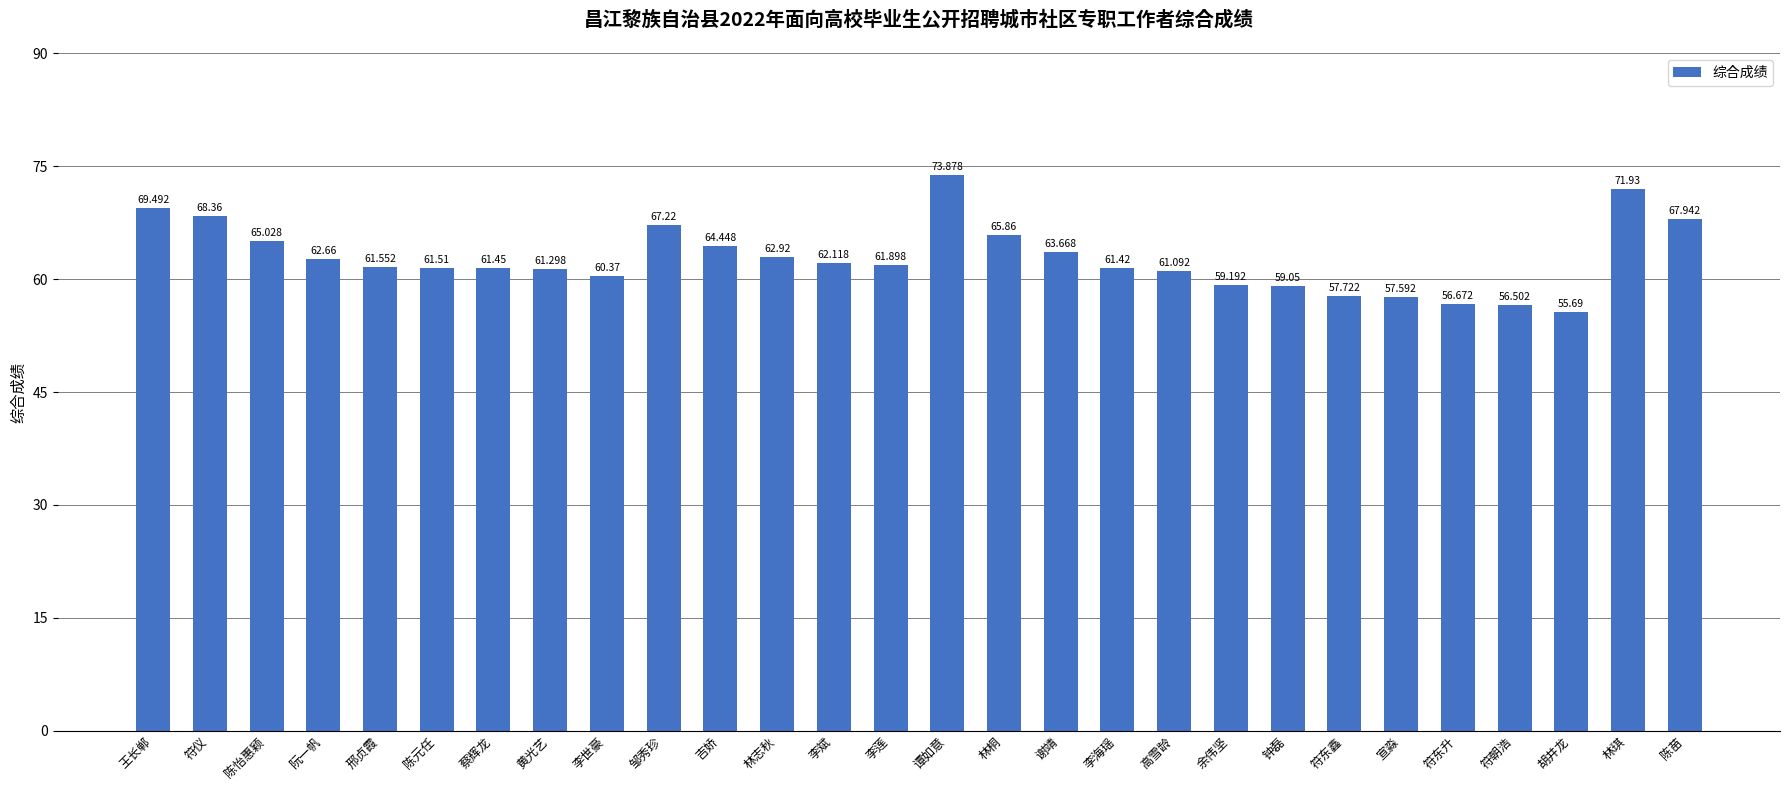

Between 高雪龄 and 吉娇, which is larger?

吉娇